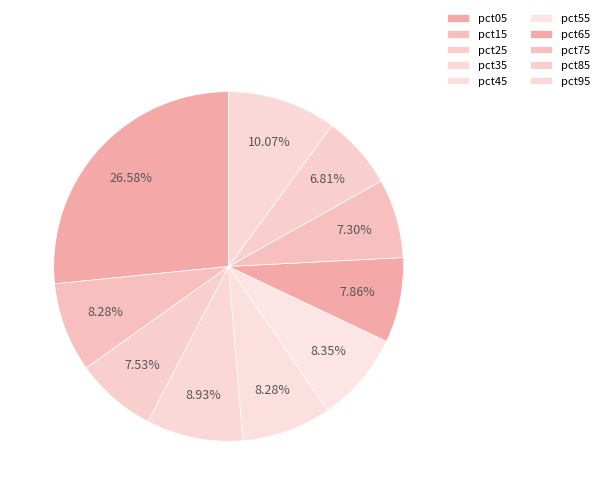

How many slices are in this pie chart?

10